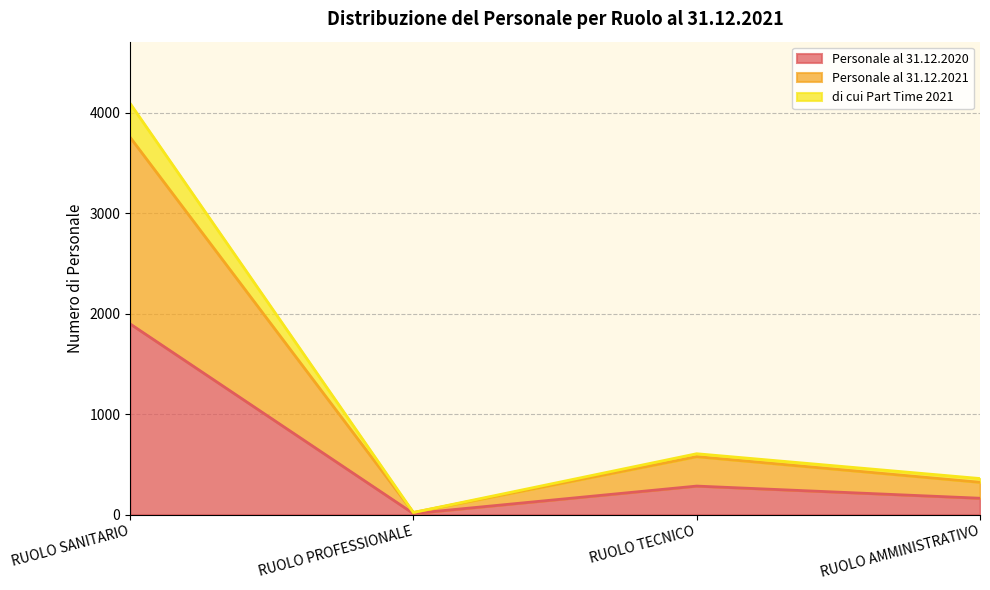

At which category is the sum across all series the highest?

RUOLO SANITARIO